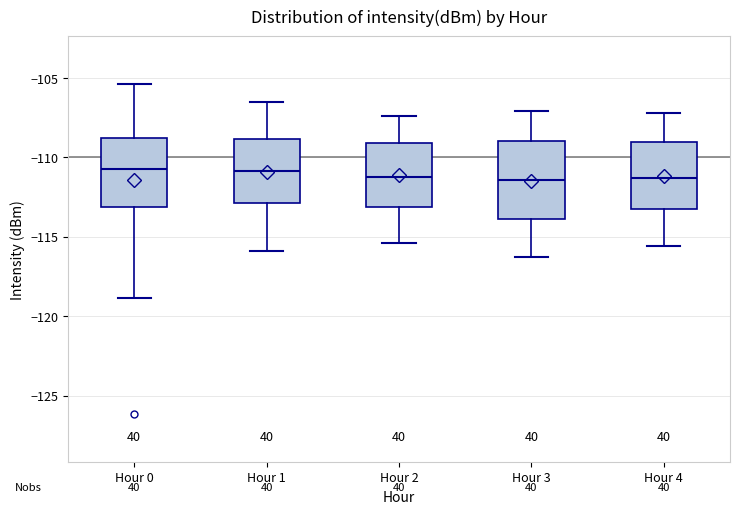

Reading left to right, read every box against the y-axis: the position of its median line, the range the box covers, and the ends of its whiskers. The values are not printed on the chart, so give them approximately, as read against the axis.

Hour 0: median -110.5, box -113.0 to -109.0, whiskers -119.0 to -105.5
Hour 1: median -111.0, box -113.0 to -109.0, whiskers -116.0 to -106.5
Hour 2: median -111.0, box -113.0 to -109.0, whiskers -115.5 to -107.5
Hour 3: median -111.5, box -114.0 to -109.0, whiskers -116.5 to -107.0
Hour 4: median -111.5, box -113.0 to -109.0, whiskers -115.5 to -107.0